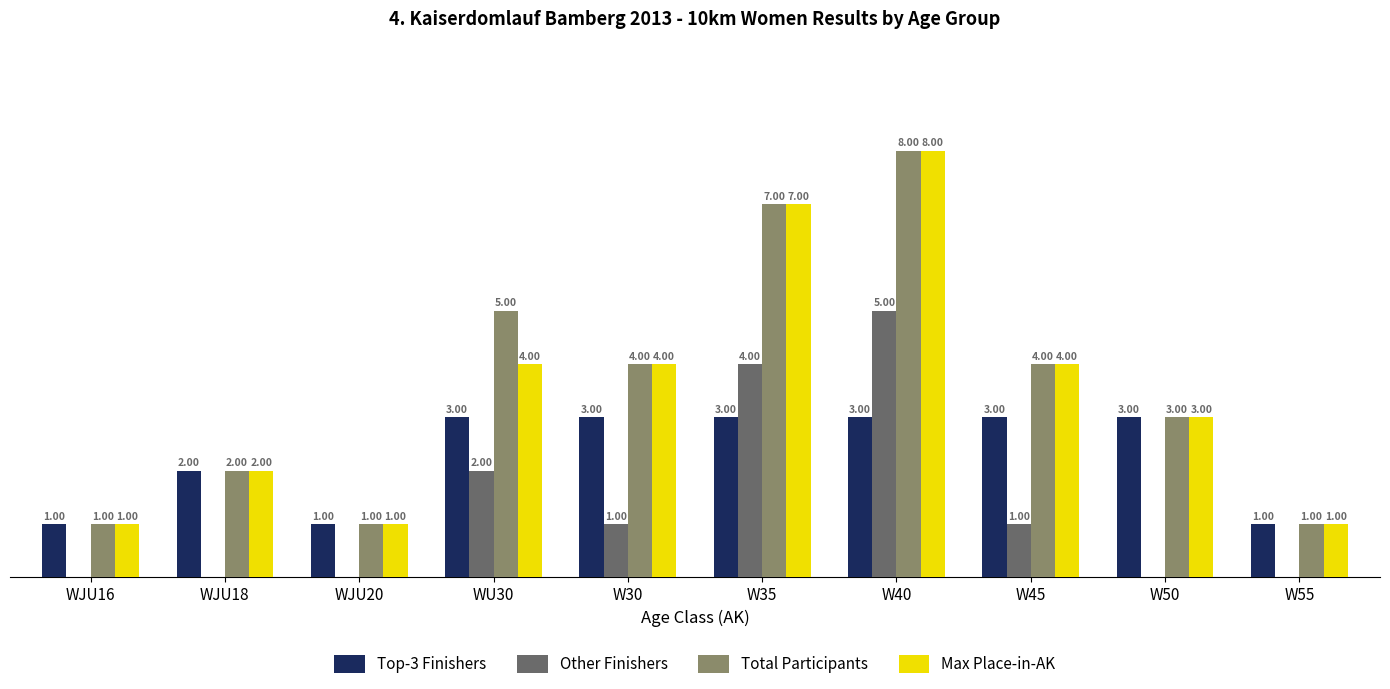

What are all the series names shown in the legend?

Top-3 Finishers, Other Finishers, Total Participants, Max Place-in-AK